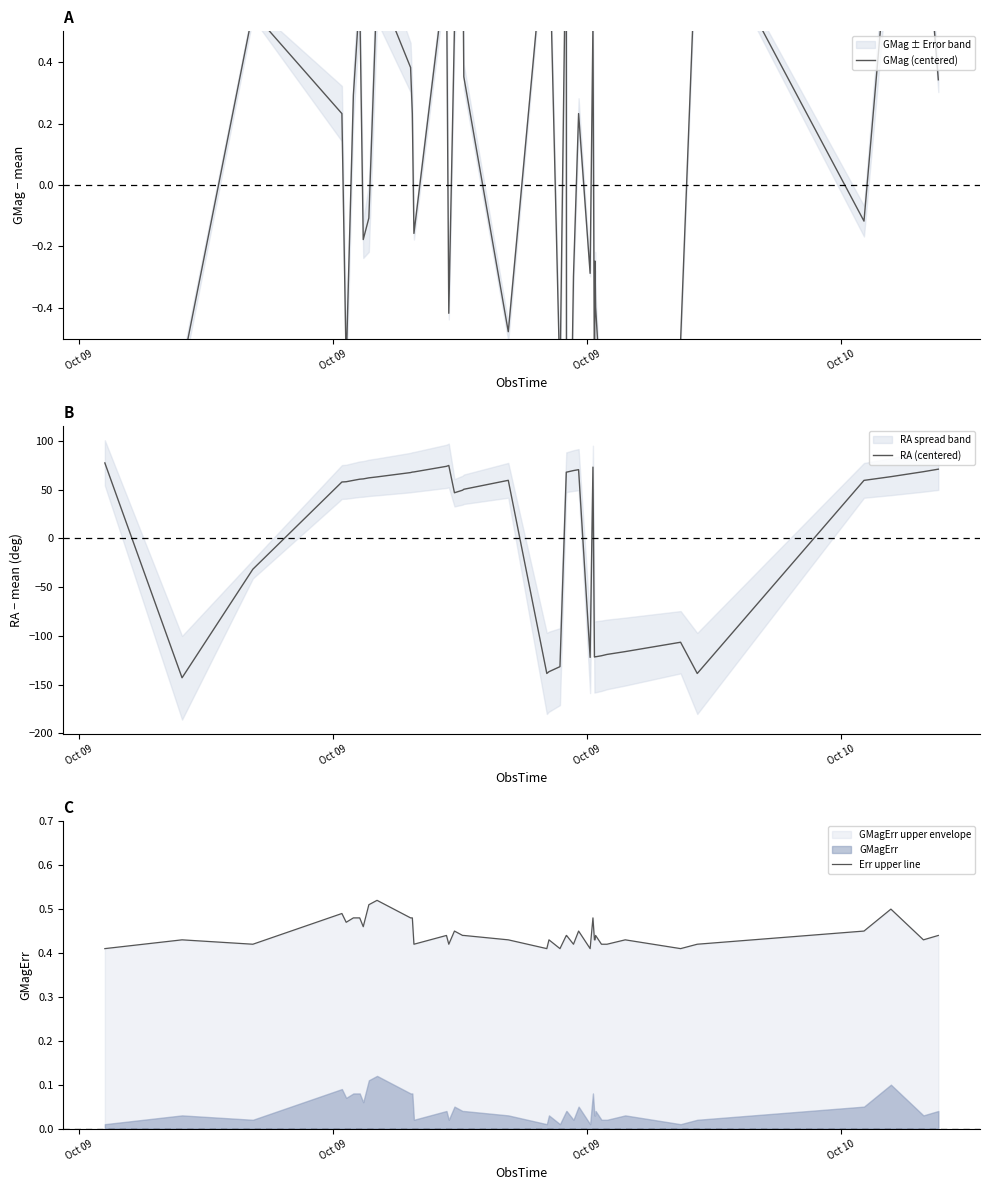

Rank the series by their maximum value, from highest to lowest.

RA (centered), GMag (centered), Err upper line